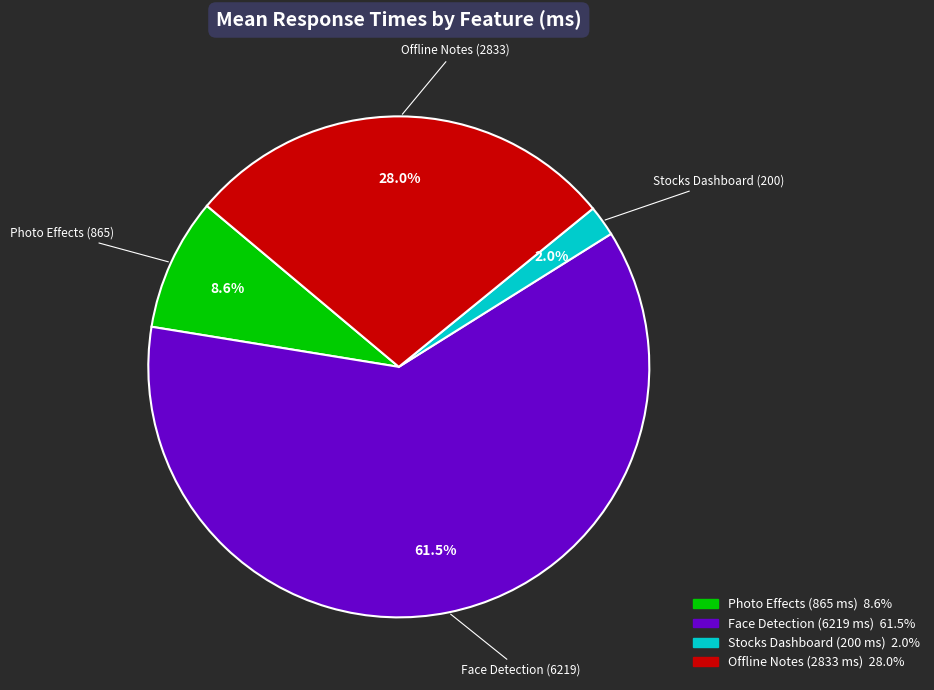

How many segments does this pie chart have?

4